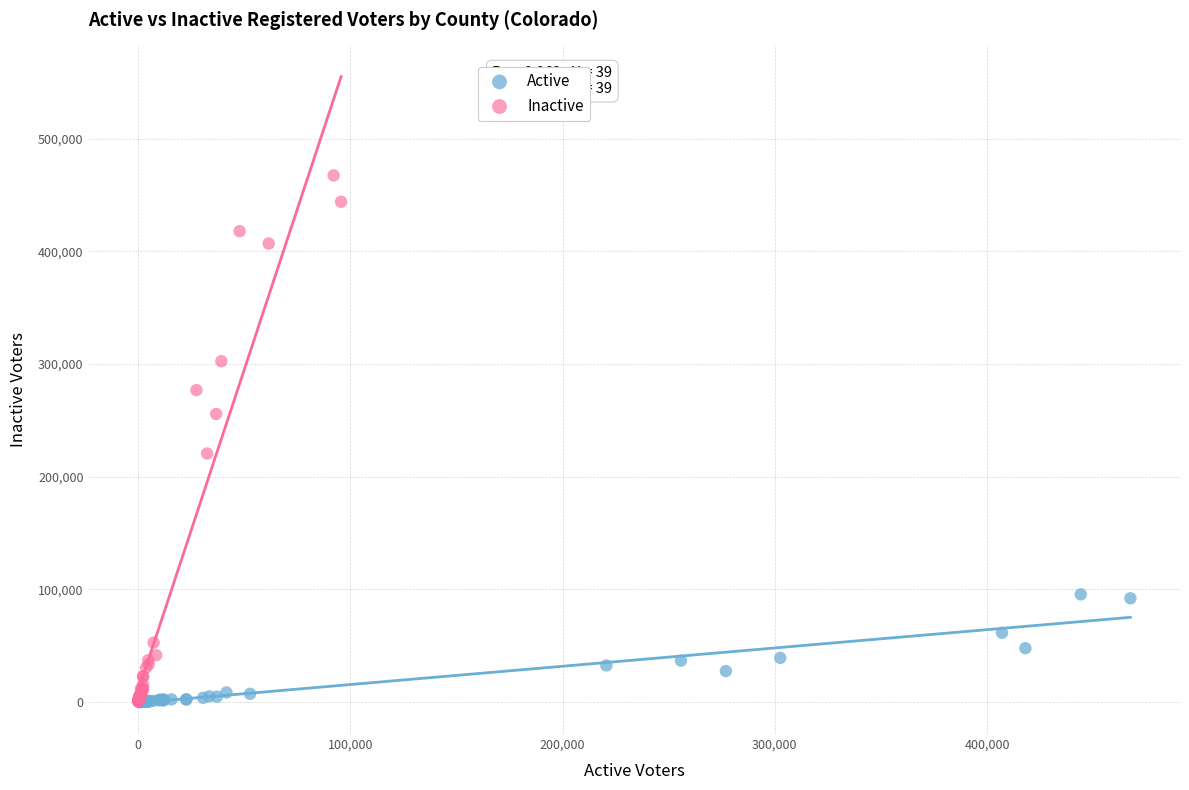

Which series has the widest spread of Y values?

Inactive